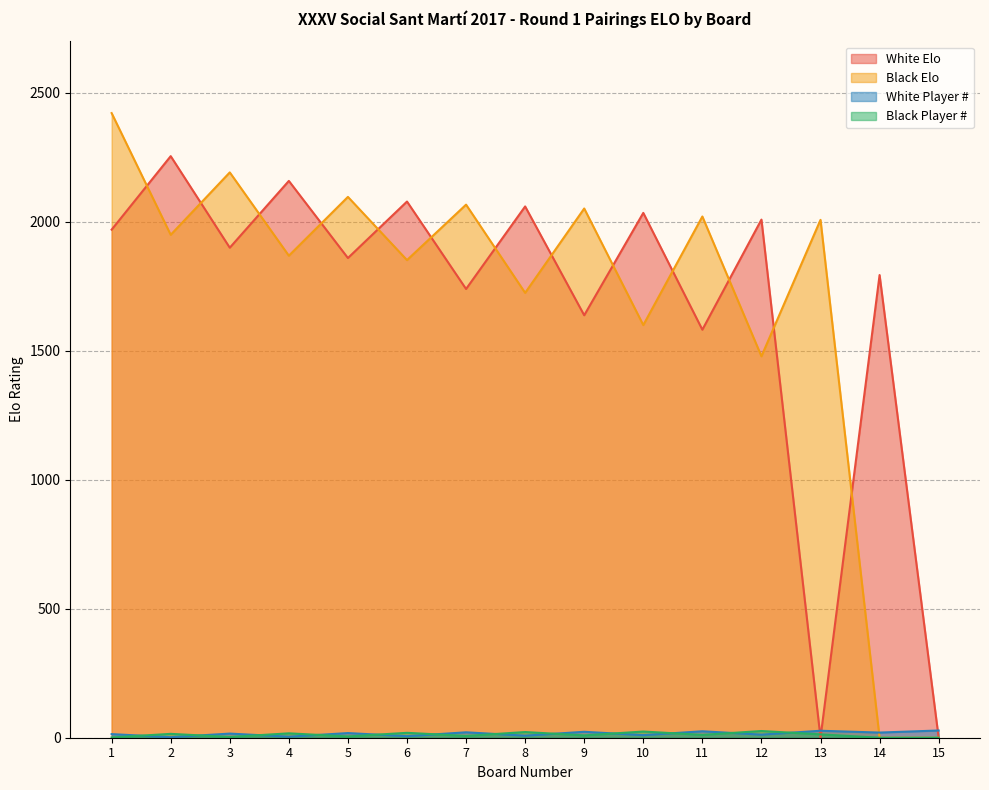

Is it true that White Elo equals 0 at 15?

True